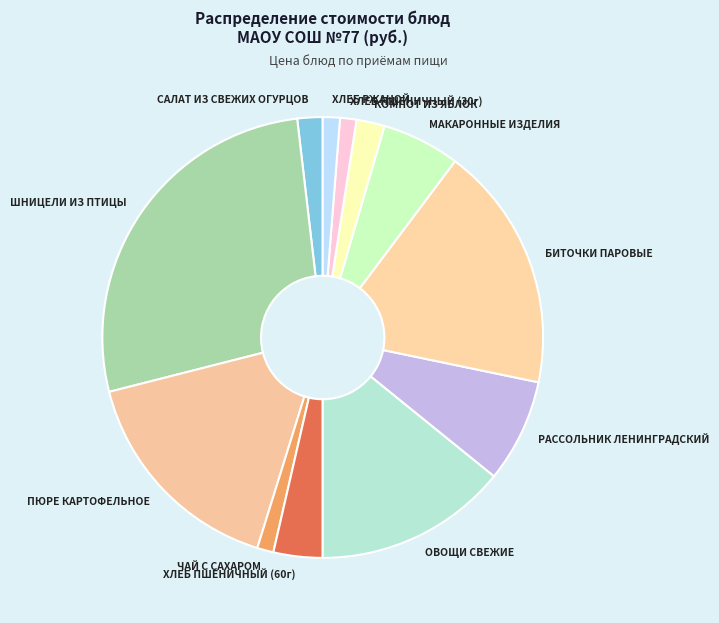

Which category has the biggest portion of the pie?

ШНИЦЕЛИ ИЗ ПТИЦЫ